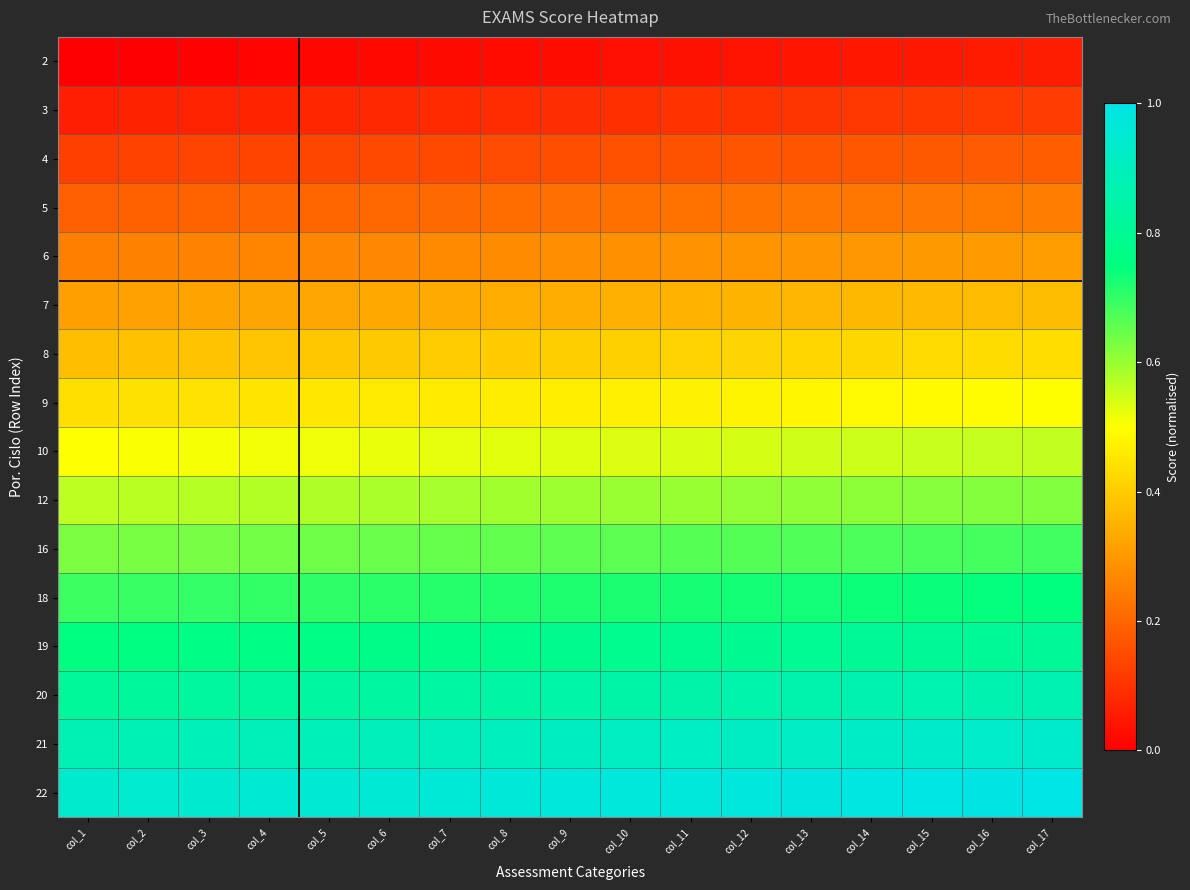

How many distinct data groups are displayed?

16